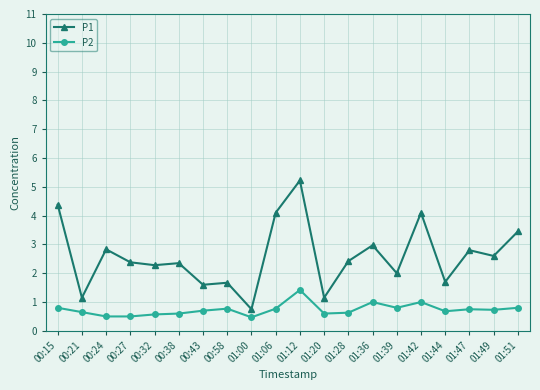

How many lines are shown in the chart?

2